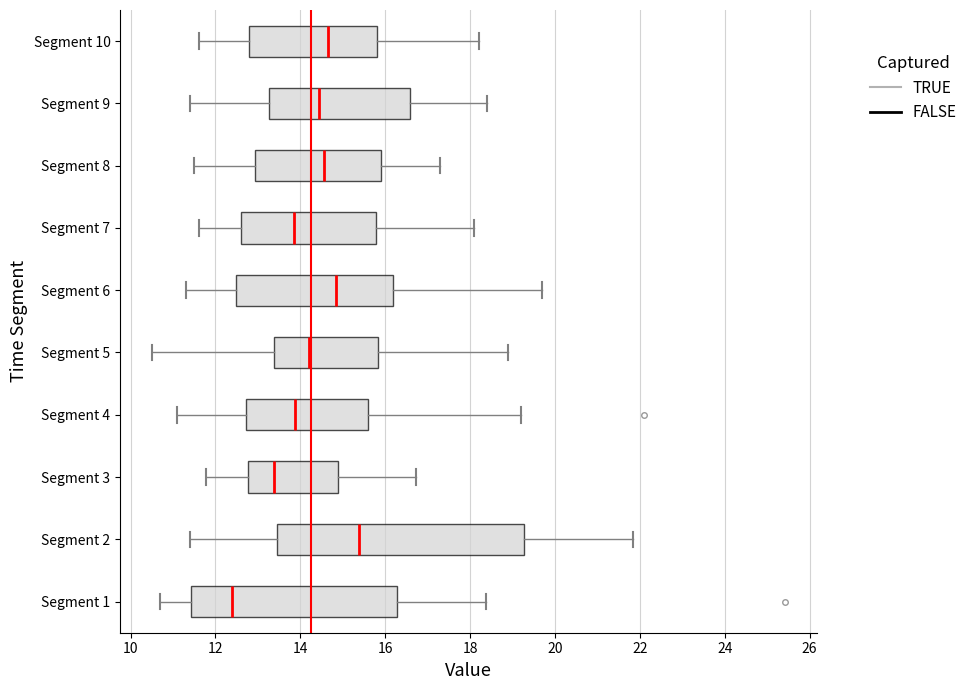

Reading bottom to top, read every box against the x-axis: the position of its median line, the range the box covers, and the ends of its whiskers. The values are not printed on the chart, so give them approximately, as read against the axis.

Segment 1: median 12.4, box 11.4 to 16.2, whiskers 10.8 to 18.4
Segment 2: median 15.4, box 13.4 to 19.2, whiskers 11.4 to 21.8
Segment 3: median 13.4, box 12.8 to 14.8, whiskers 11.8 to 16.8
Segment 4: median 13.8, box 12.8 to 15.6, whiskers 11.2 to 19.2
Segment 5: median 14.2, box 13.4 to 15.8, whiskers 10.6 to 19.0
Segment 6: median 14.8, box 12.4 to 16.2, whiskers 11.4 to 19.8
Segment 7: median 13.8, box 12.6 to 15.8, whiskers 11.6 to 18.2
Segment 8: median 14.6, box 13.0 to 16.0, whiskers 11.6 to 17.4
Segment 9: median 14.4, box 13.2 to 16.6, whiskers 11.4 to 18.4
Segment 10: median 14.6, box 12.8 to 15.8, whiskers 11.6 to 18.2